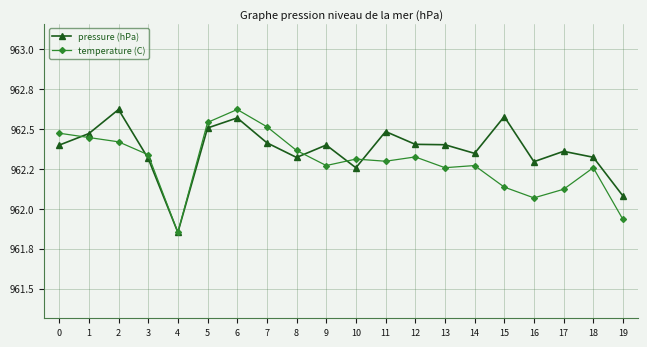

Is this an area chart (filled region under the line)?

No